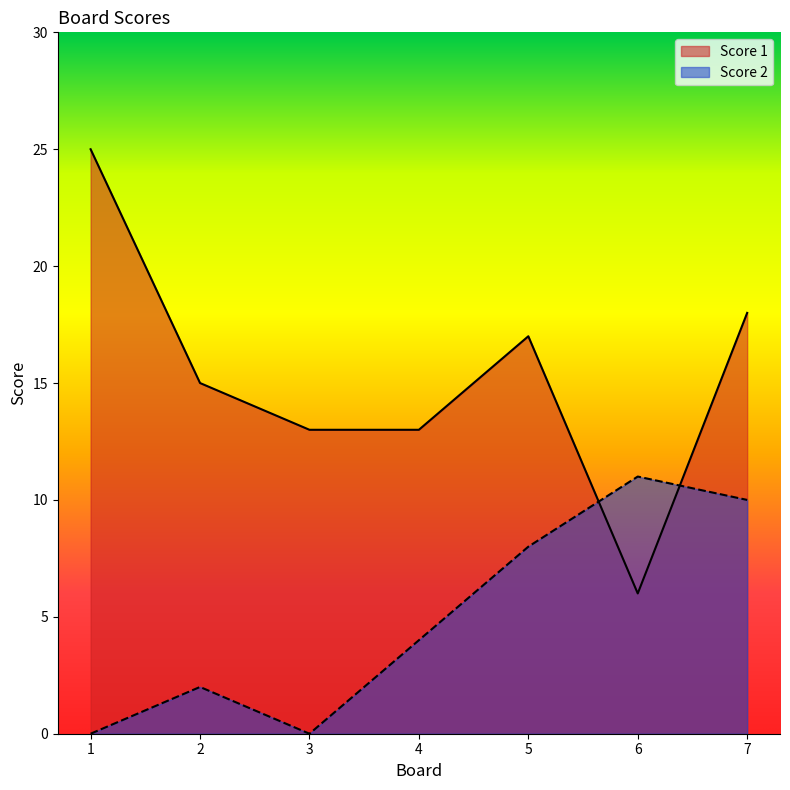

What is the difference between the Score 2 values at 1 and 7?

10